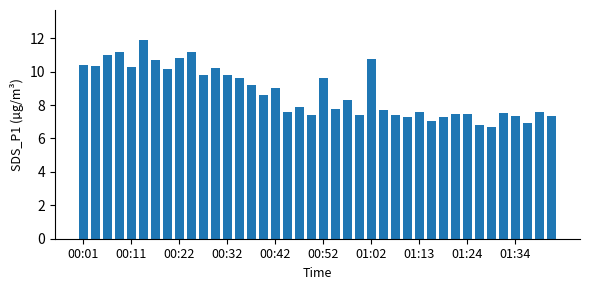

What is the greatest value displayed?

11.9